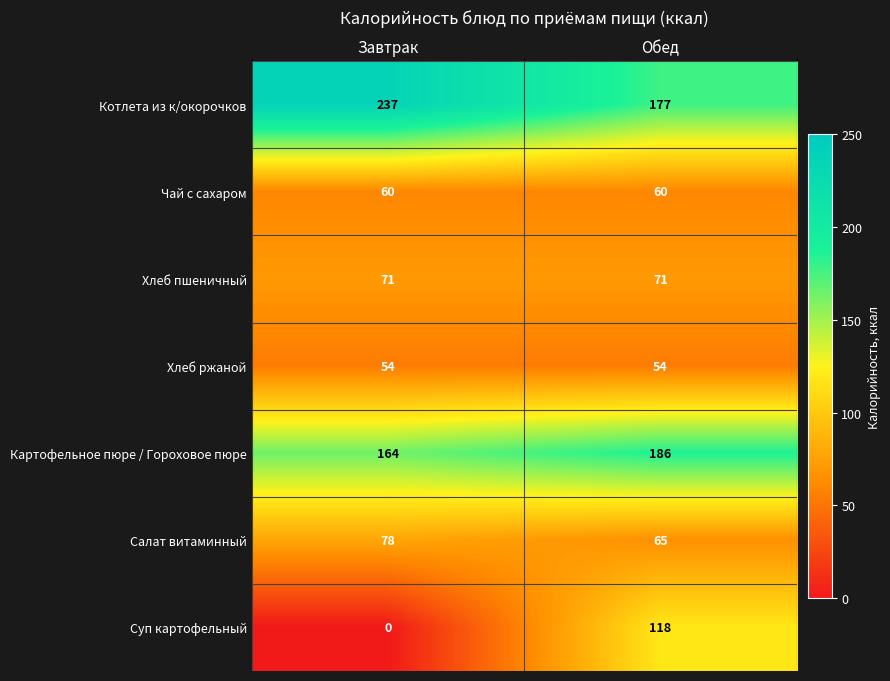

Read the Чай с сахаром value at Обед.

60